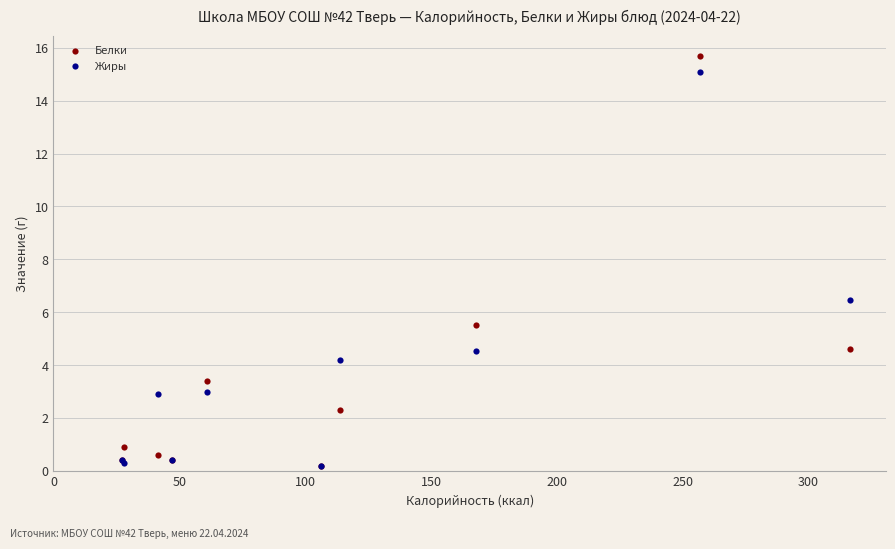

In the Жиры series, what Y value is closest to 7?

6.5